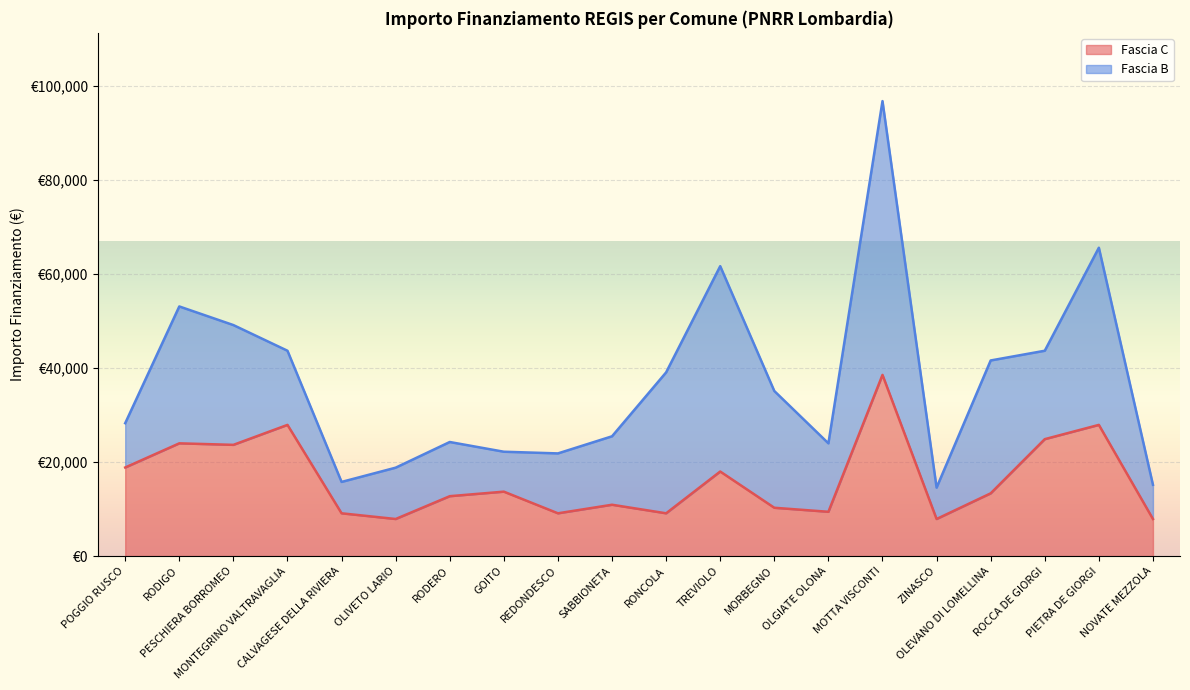

Does the chart display data point markers on the line(s)?

No